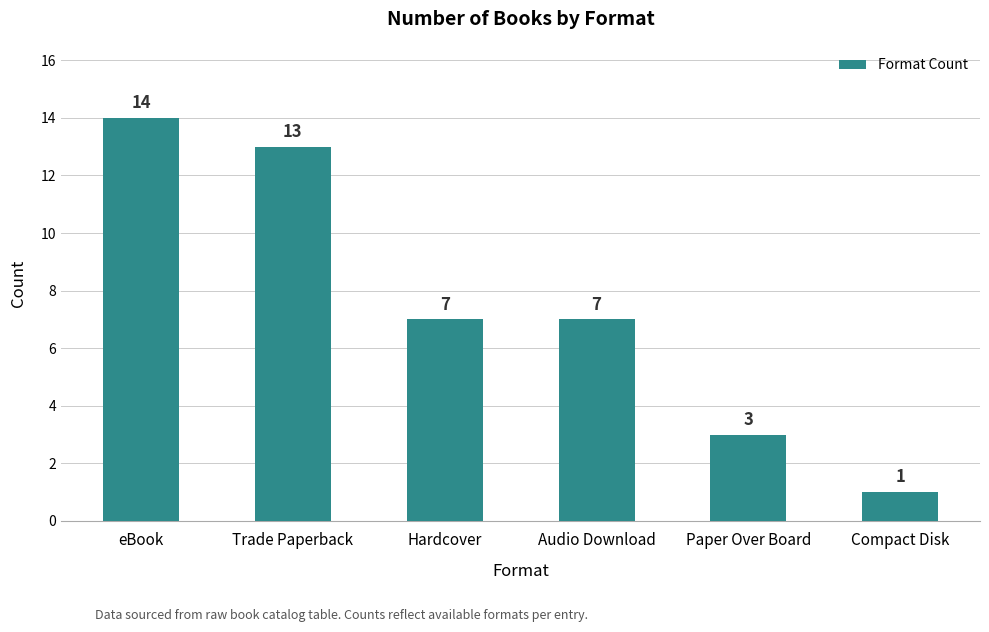

Where does the data first go above 7?

eBook